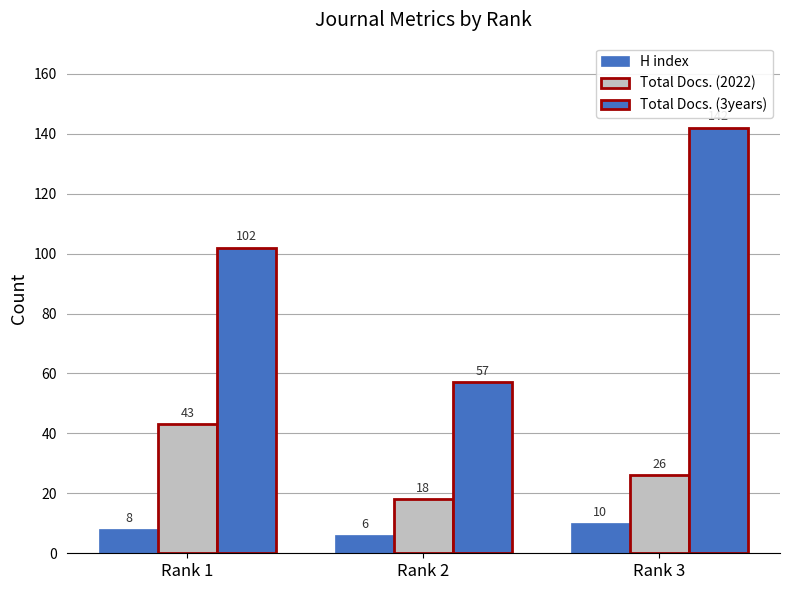

Are the bars grouped side by side (vs. stacked)?

Yes